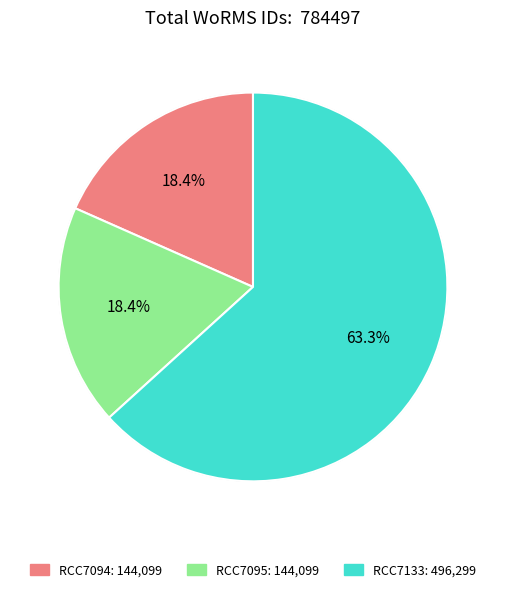

How many slices are in this pie chart?

3